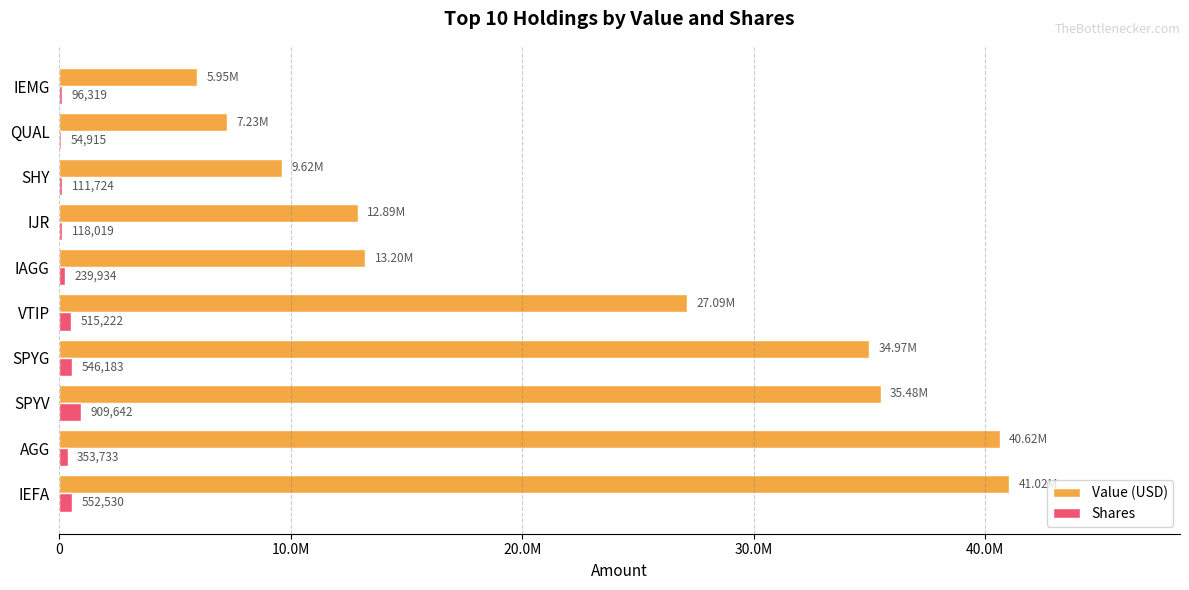

What are all the series names shown in the legend?

Value (USD), Shares